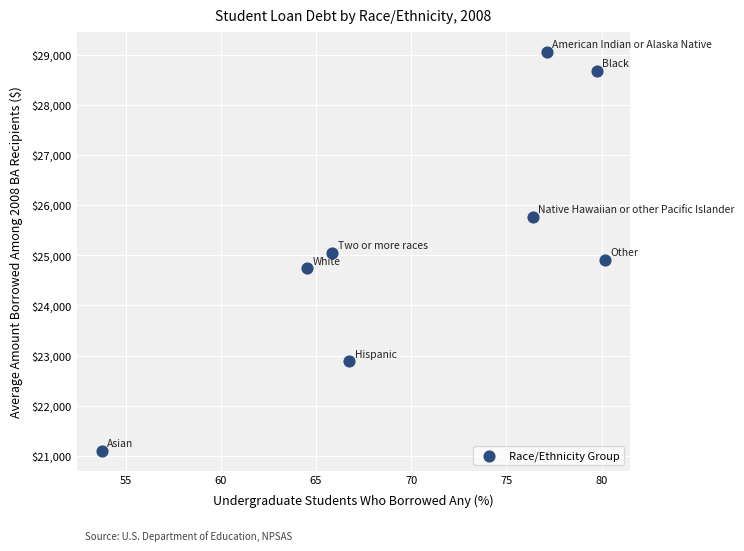

What is the average Y value?

25277.9